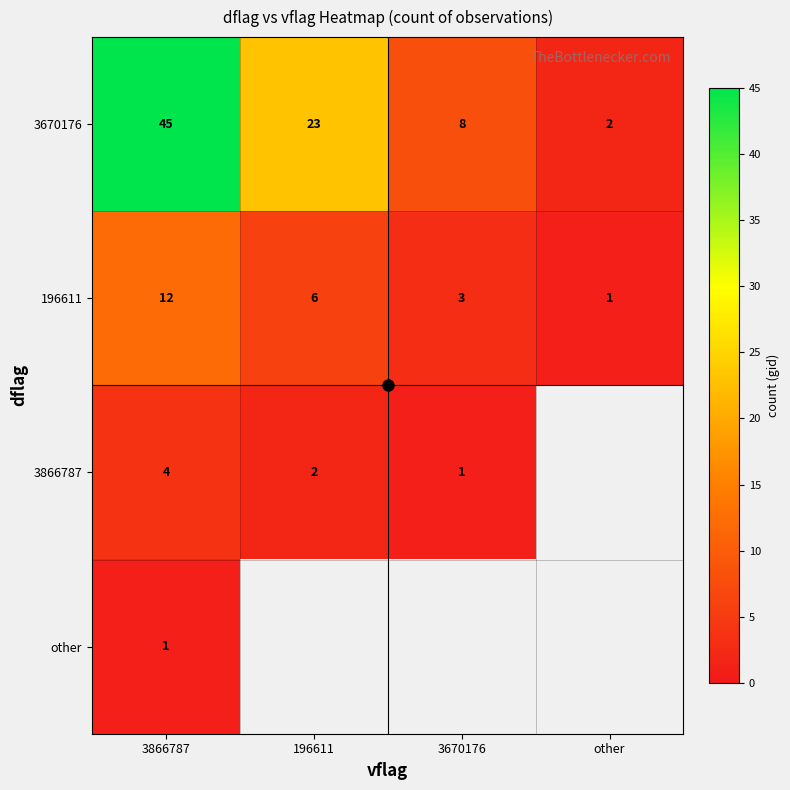

What is the difference between the maximum and second lowest values in the 3670176 series?

37.0